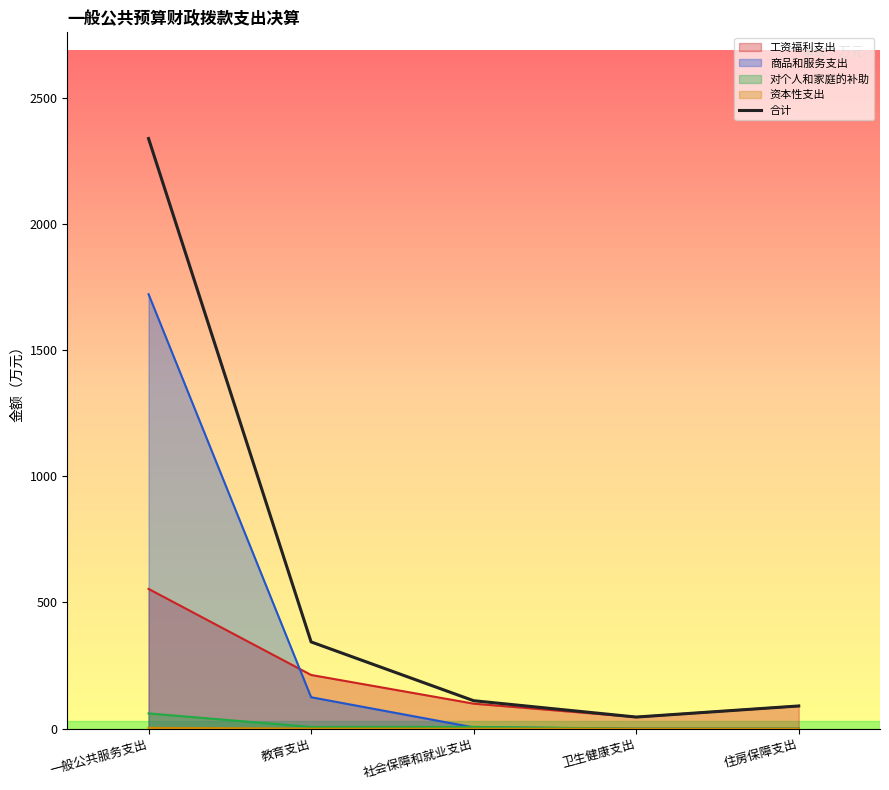

Which label corresponds to the smallest value in the chart?

卫生健康支出